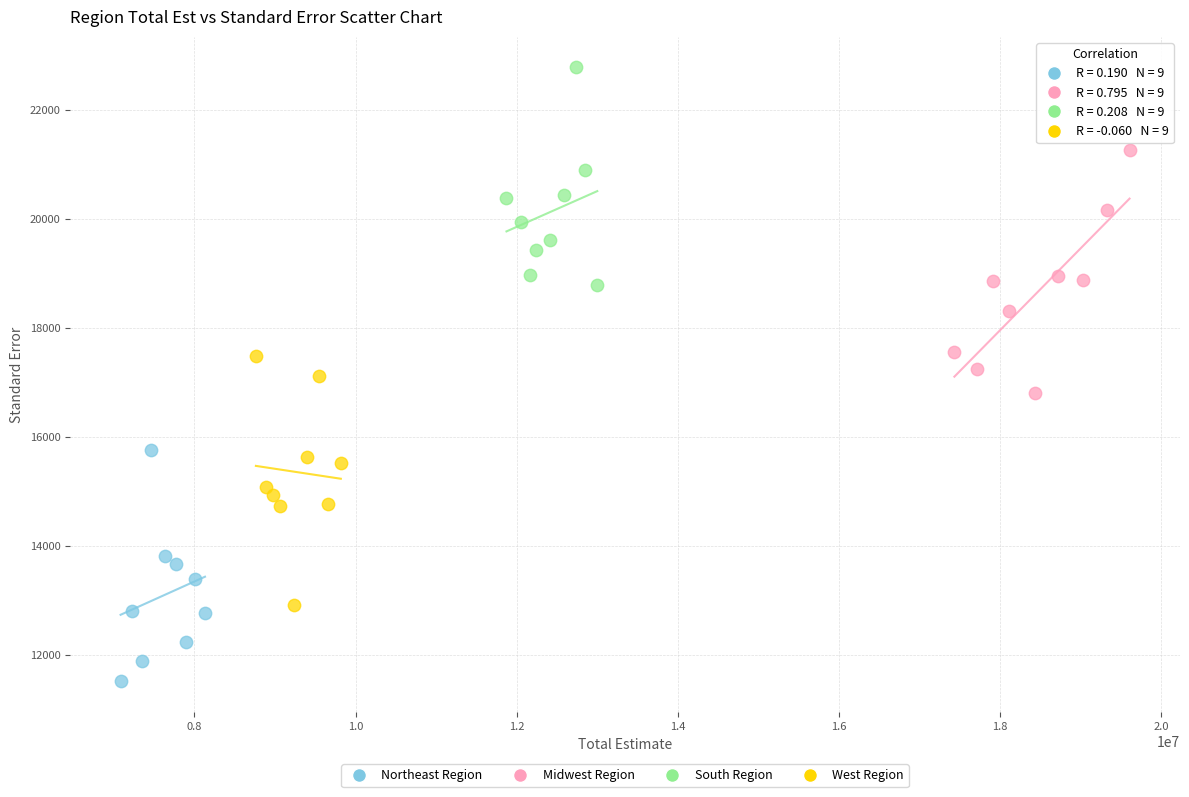

Which series has the largest Y range (max minus min)?

West Region